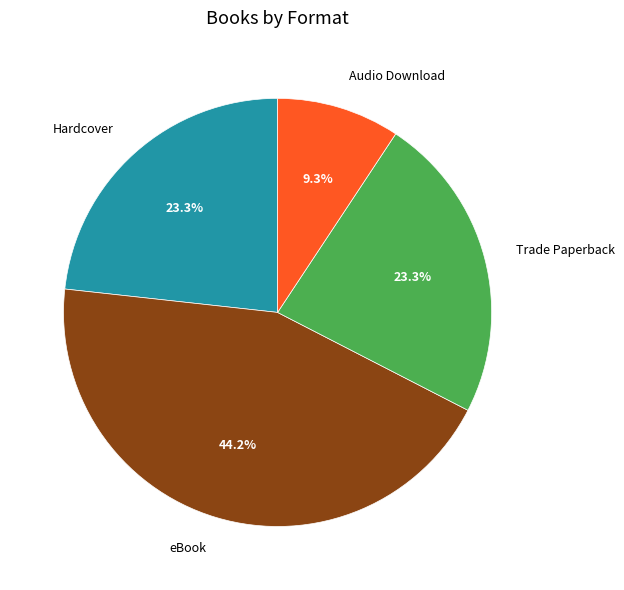

To the nearest percent, what portion does Hardcover represent?

23%